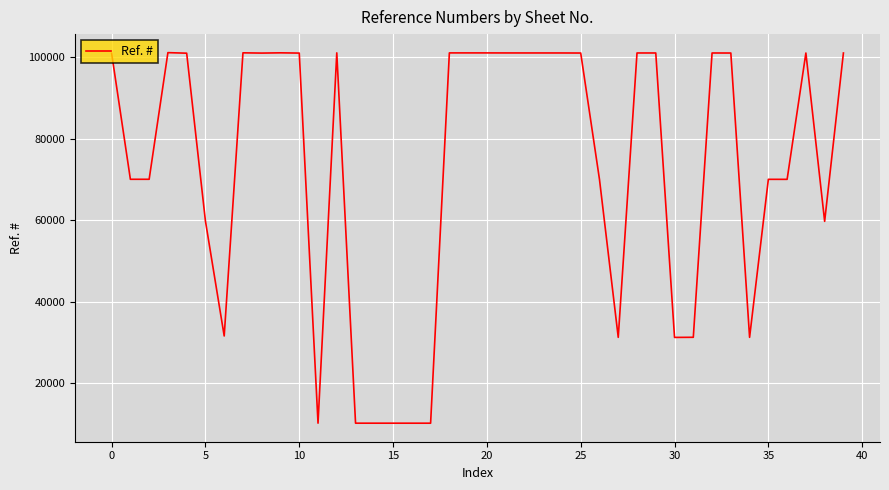

What is the greatest value displayed?

101172